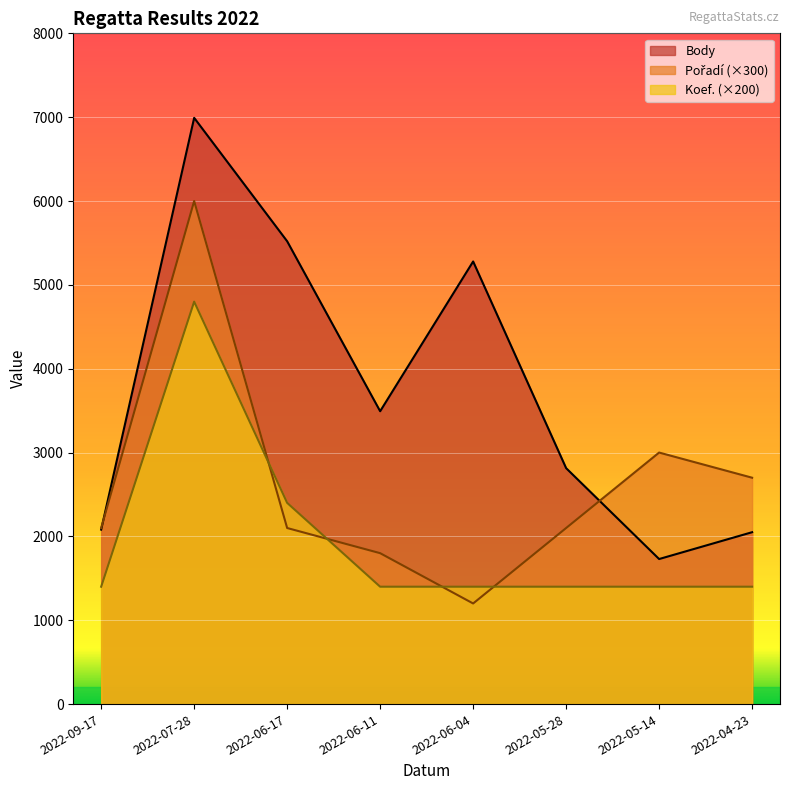

Is it true that Pořadí equals 1551 at 2022-05-14?

False